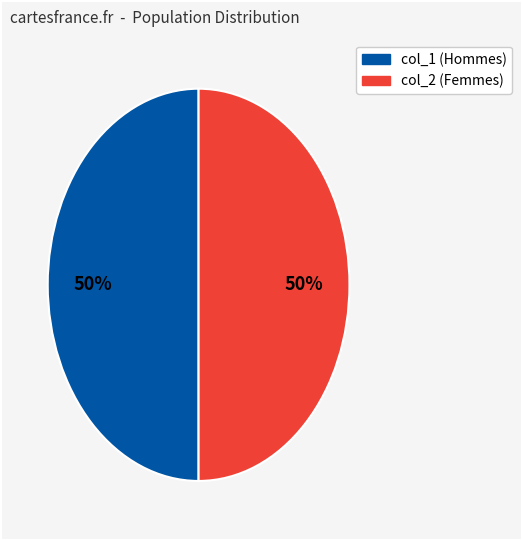

To the nearest percent, what is the average slice percentage?

50%